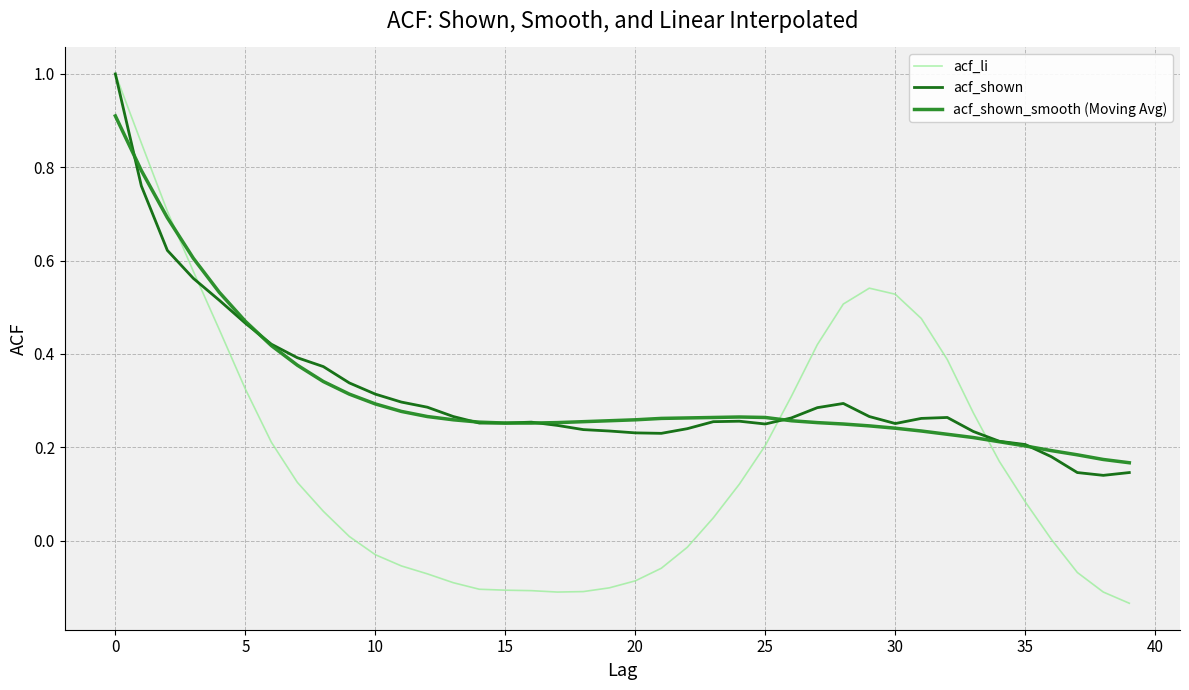

Which series has the largest range (max minus min)?

acf_li